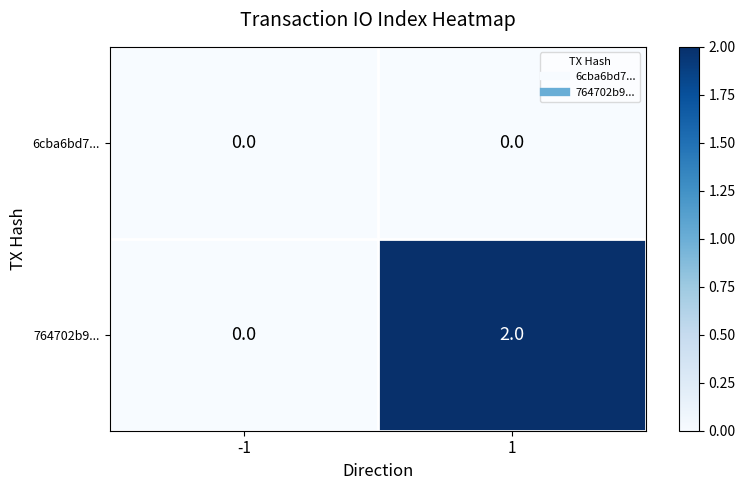

At which category is the sum across all series the highest?

1